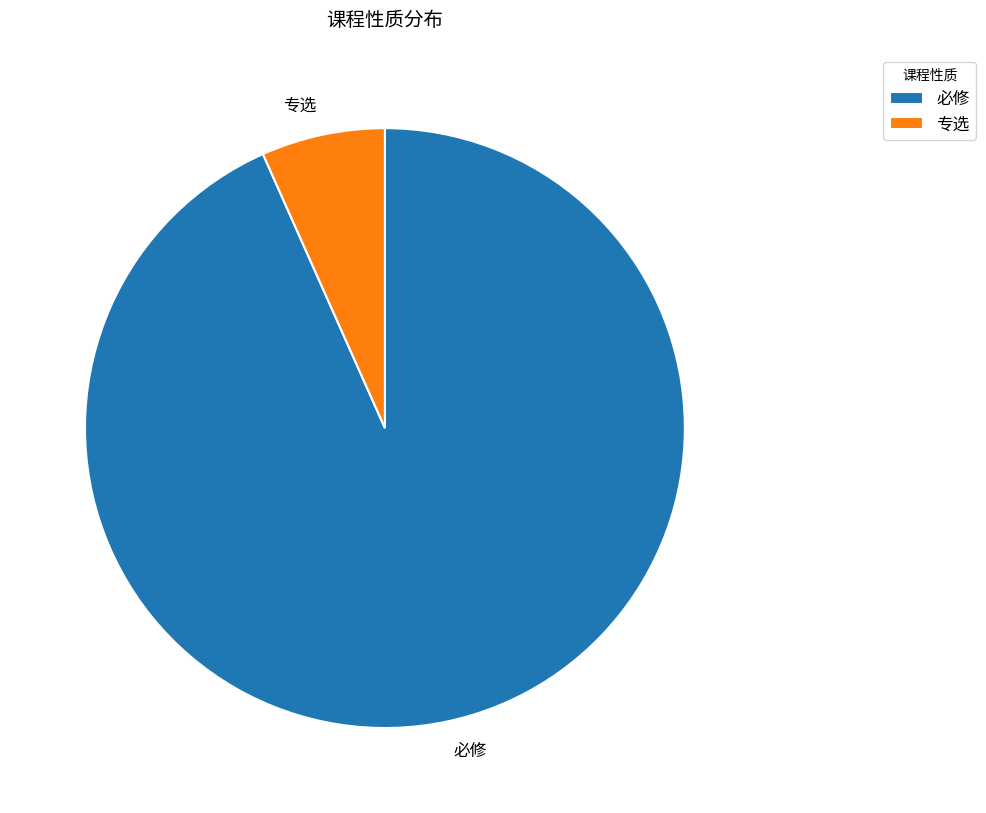

What is the smallest slice in the pie chart?

专选